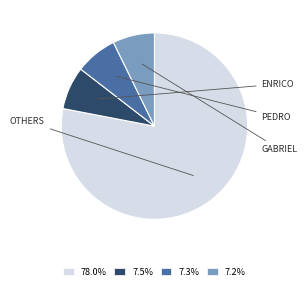

Is the sum of 78.0% and 7.2% greater than half?

Yes